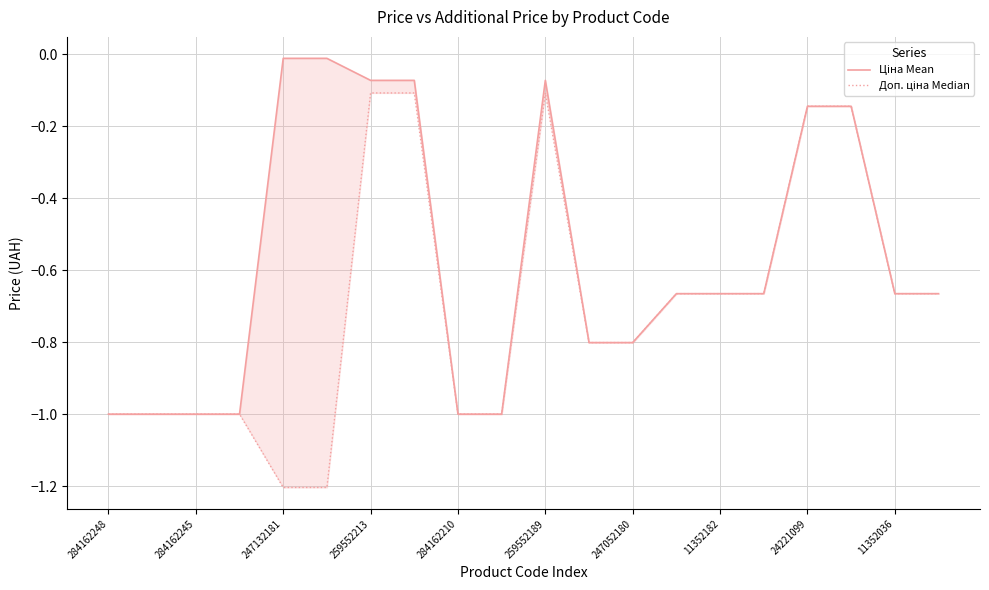

What is the average value of the Доп. ціна Median series?

-0.7